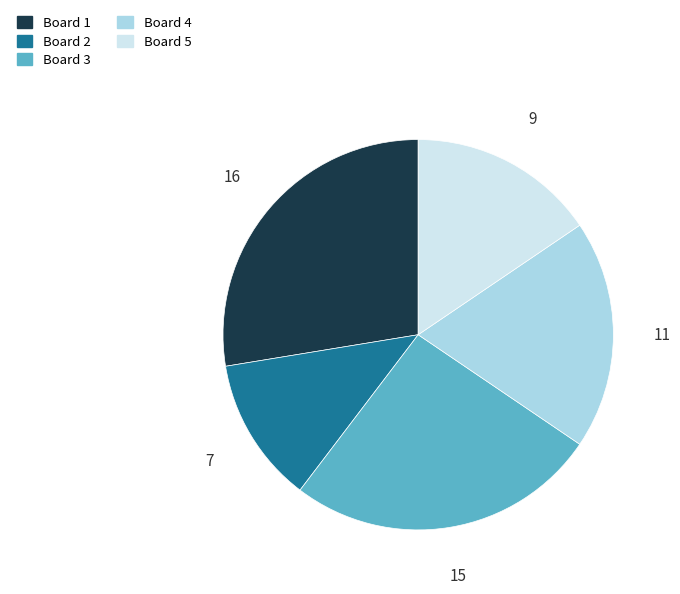

Is there any slice that represents more than half of the pie?

No